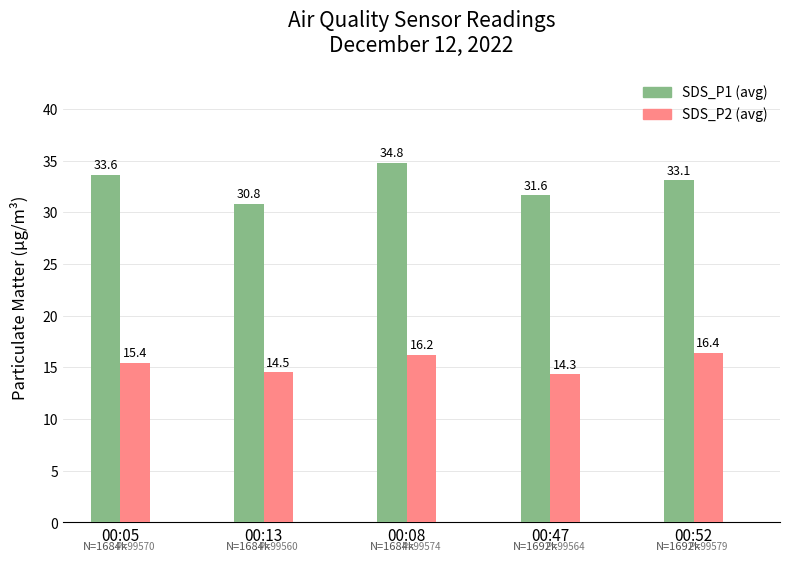

What is the total value across all series at 00:52?

49.5